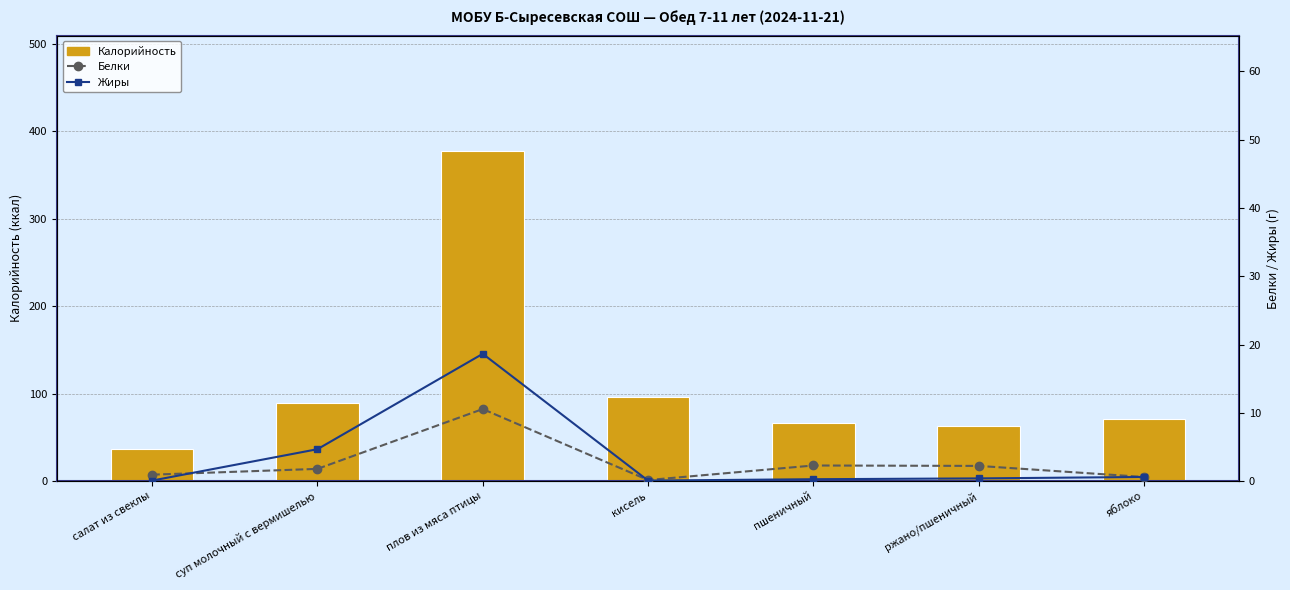

Rank the series by their maximum value, from highest to lowest.

Калорийность, Жиры, Белки